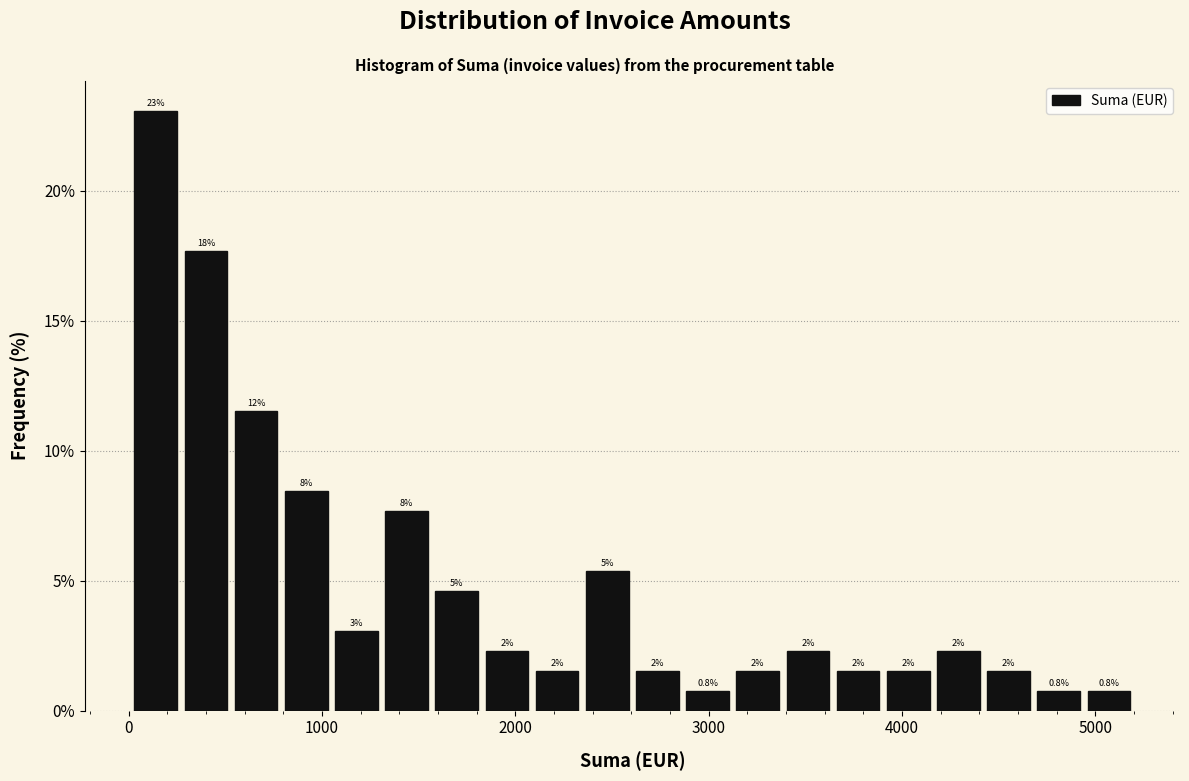

Read against the x-axis, roughly where is the centre of the tallest bar?

100